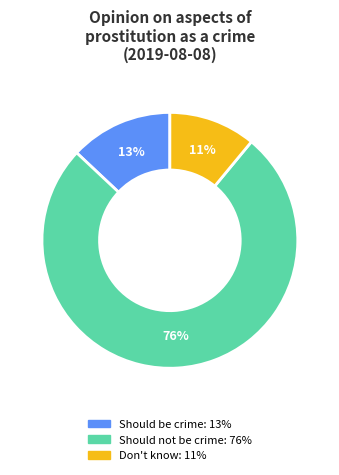

To the nearest percent, what is the average slice percentage?

33%